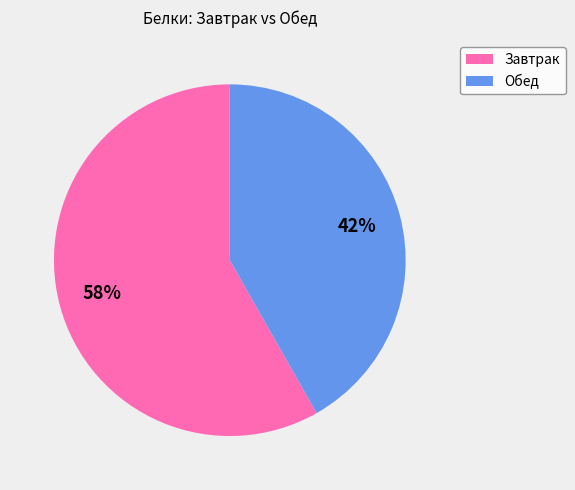

Which slice represents more than half of the pie?

Завтрак